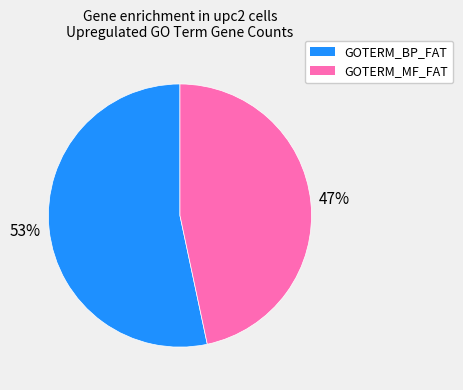

To the nearest percent, what is the average slice percentage?

50%